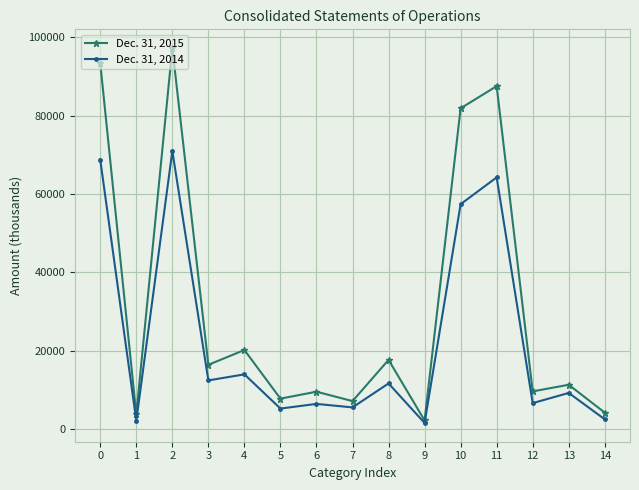

Which series has the largest range (max minus min)?

Dec. 31, 2015